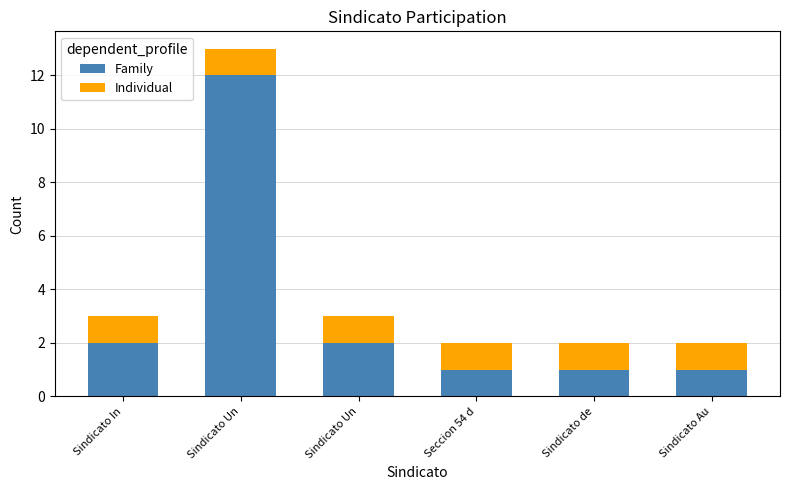

How many categories are shown in the chart?

6